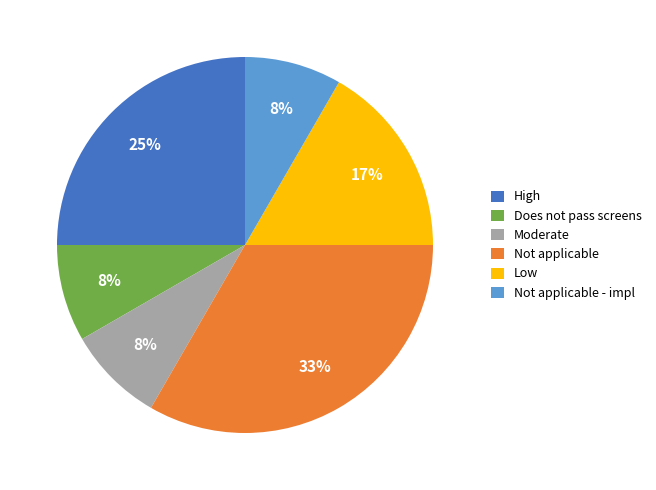

Which category has the biggest portion of the pie?

Not applicable